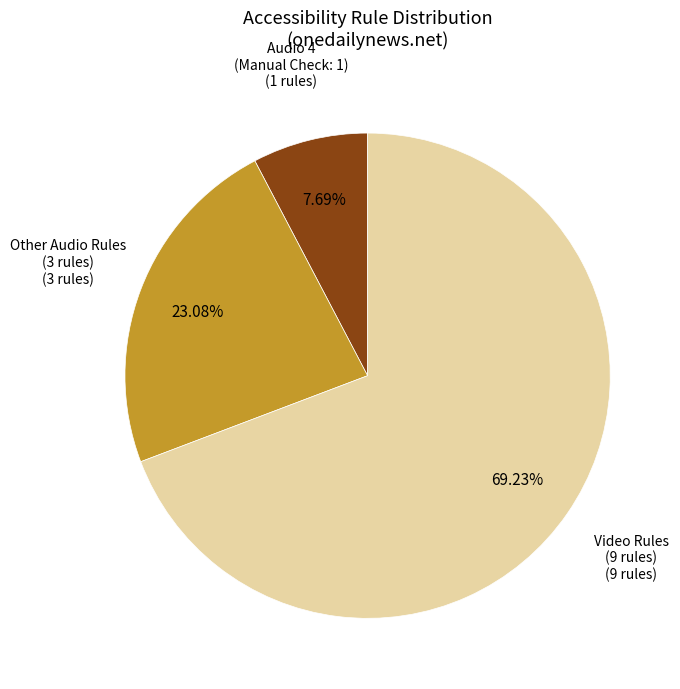

Does Video Rules (9 rules) represent more than half of the total?

Yes